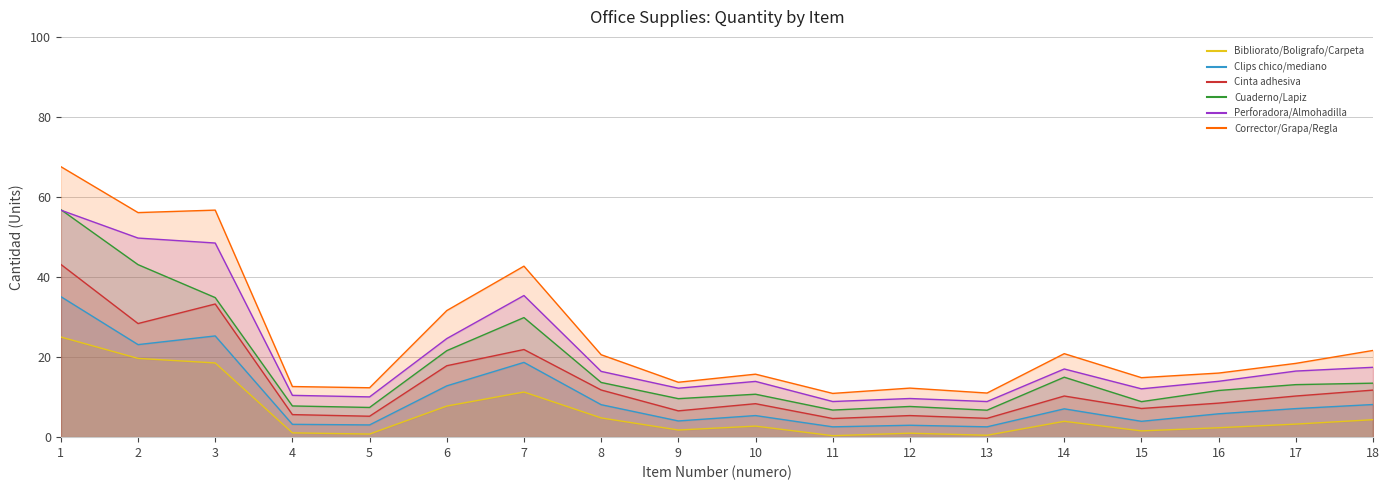

True or false: the data has more than 1 interior local peaks.

True